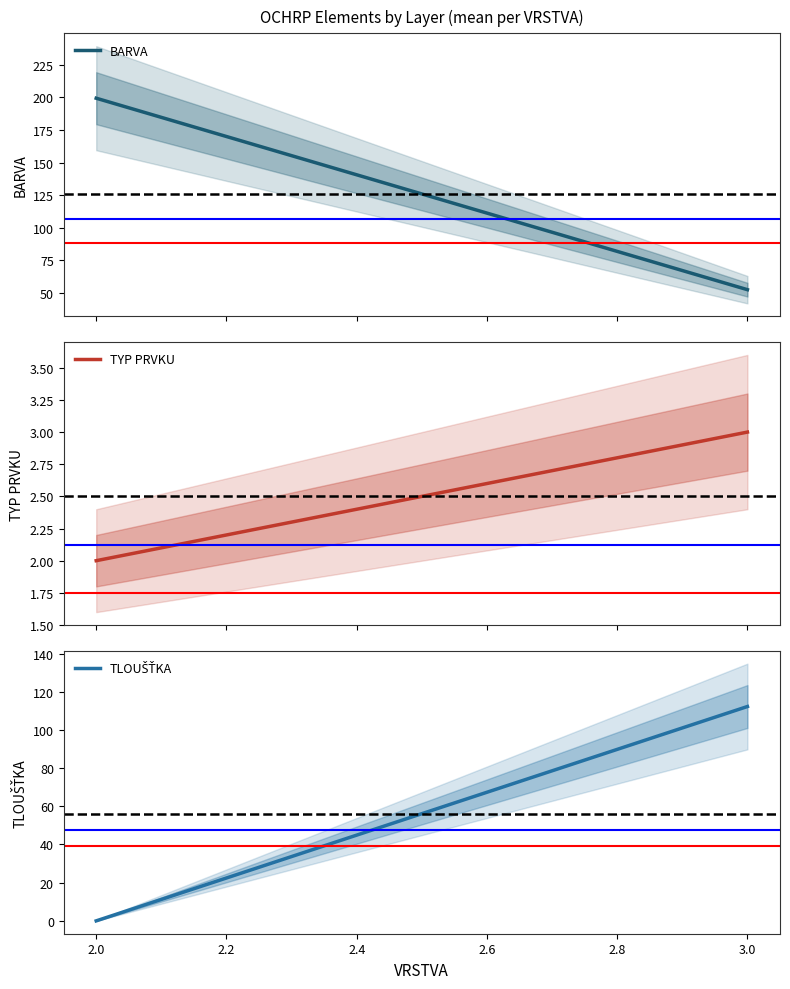

List the series in order of their overall mean, lowest first.

TYP PRVKU, TLOUŠŤKA, BARVA